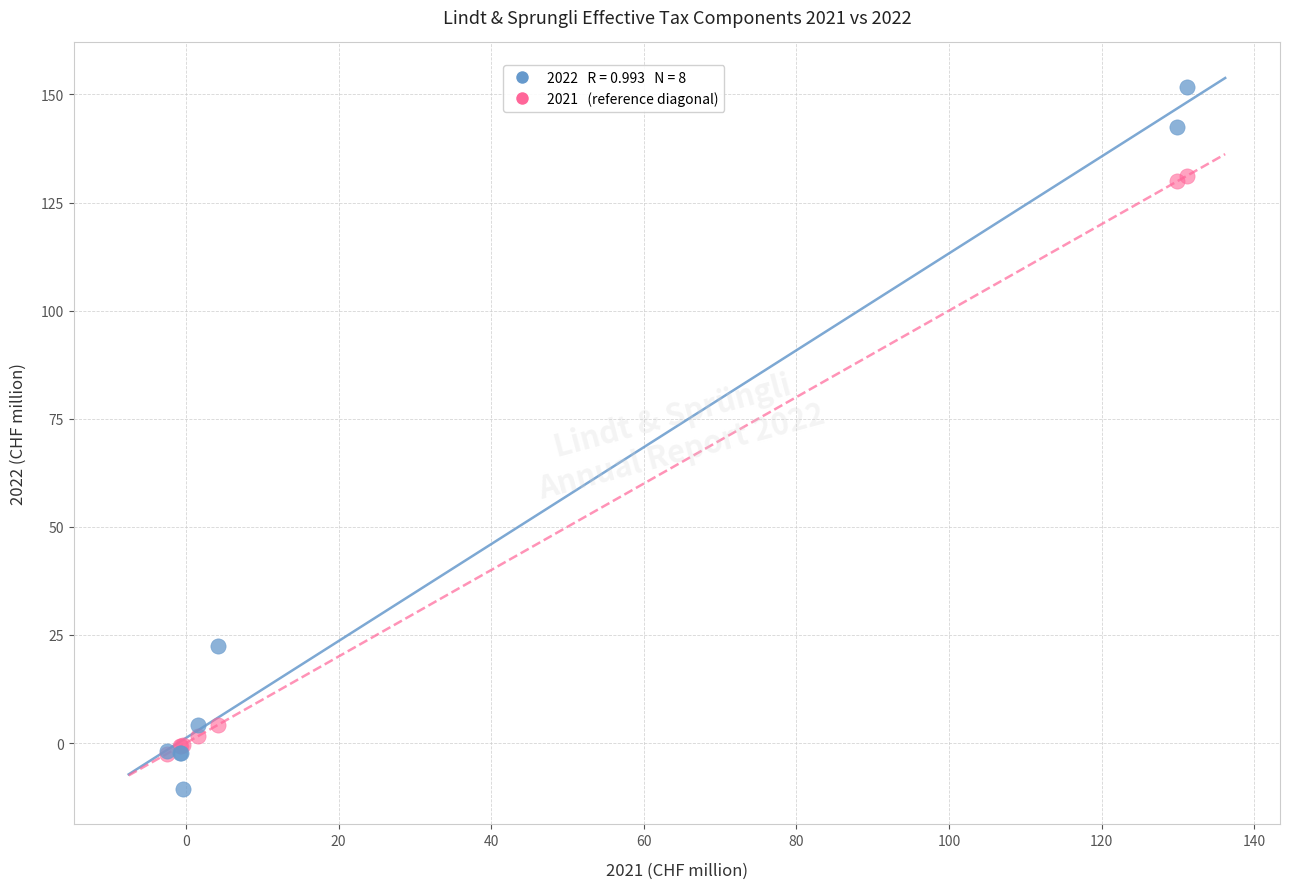

Across all series, what Y value is closest to 70?

22.4